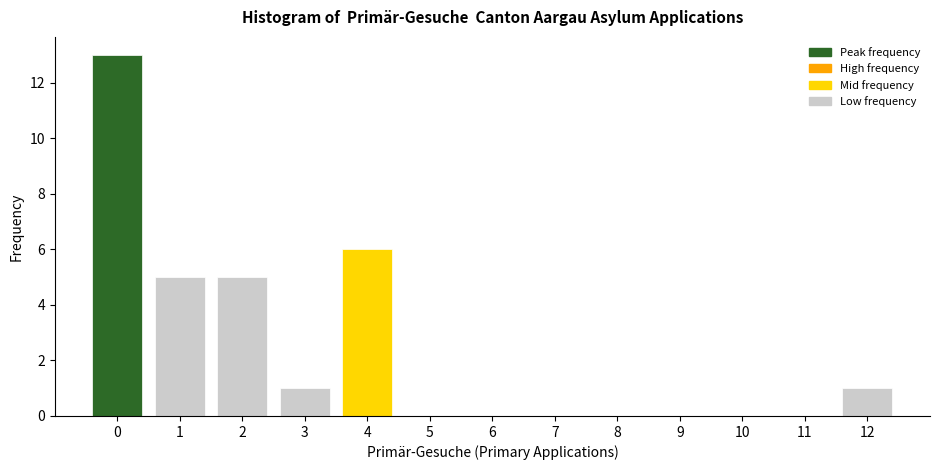

Reading left to right, list every bar in this chart as the range it spans on the x-axis followed by its height. The values are not printed on the chart, so give them approximately, as read against the axis.

-0.5 to 0.5: 13
0.5 to 1.5: 5
1.5 to 2.5: 5
2.5 to 3.5: 1
3.5 to 4.5: 6
4.5 to 5.5: 0
5.5 to 6.5: 0
6.5 to 7.5: 0
7.5 to 8.5: 0
8.5 to 9.5: 0
9.5 to 10.5: 0
10.5 to 11.5: 0
11.5 to 12.5: 1